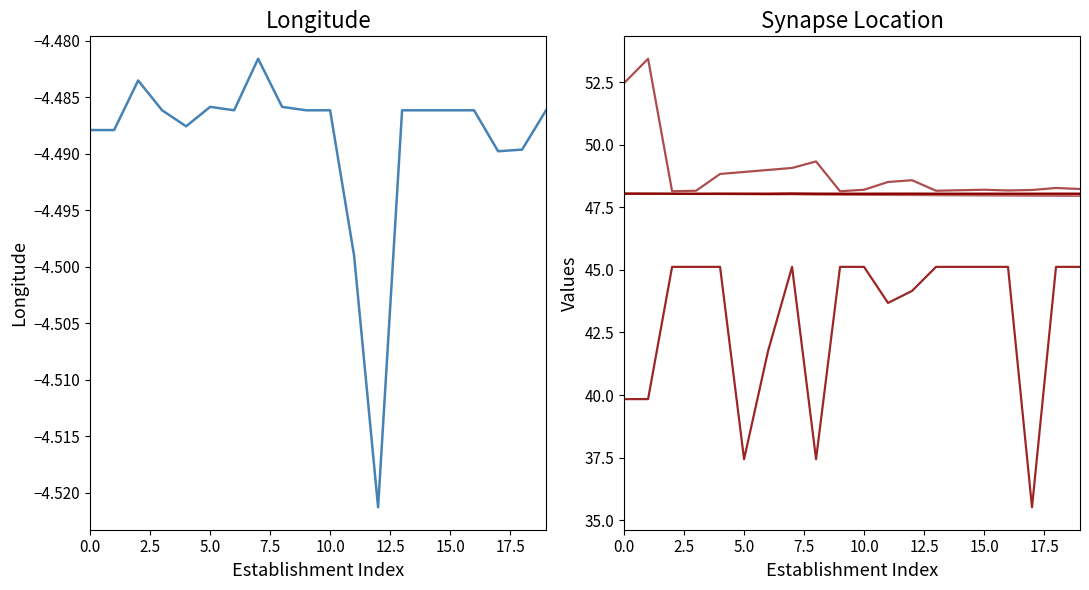

How many interior local valleys does the nic series have?

4